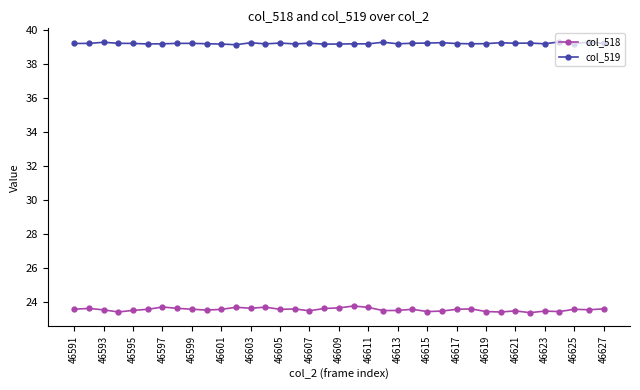

How many col_519 values are between 39 and 40?

37